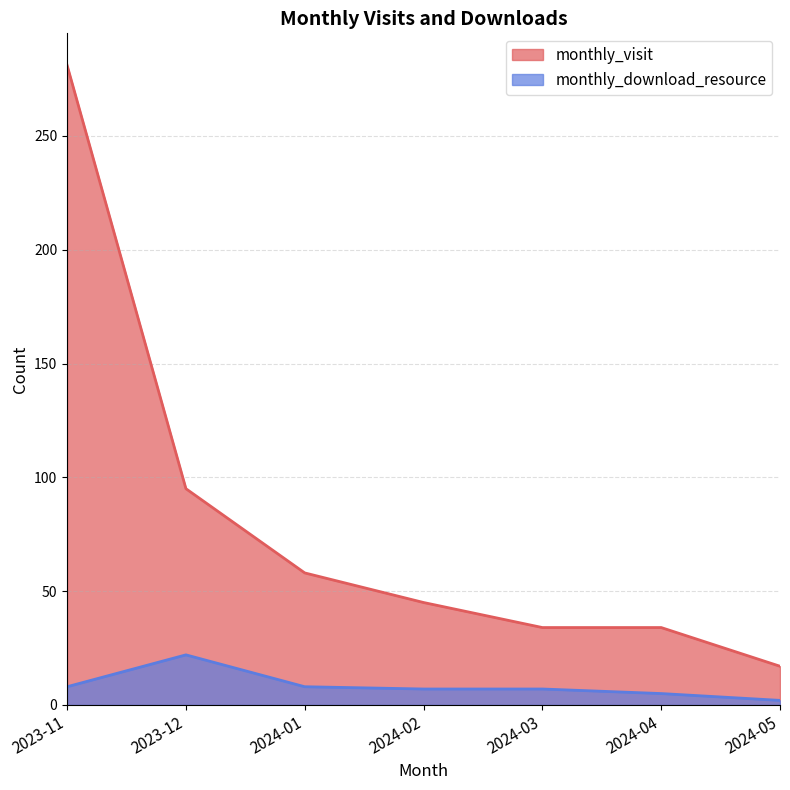

What is the sum of all monthly_download_resource values?

59